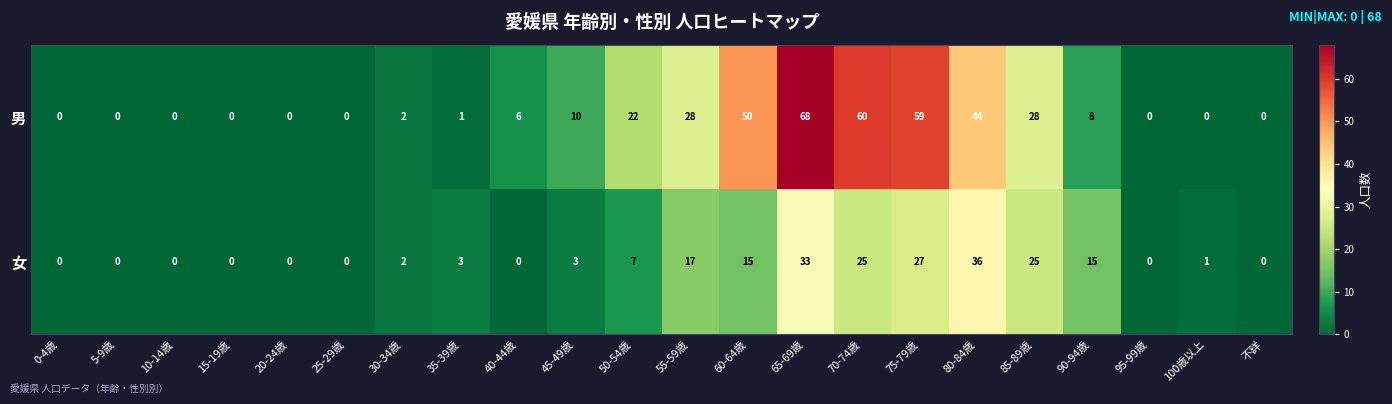

What is the approximate value of 男 at 55-59歳?

28